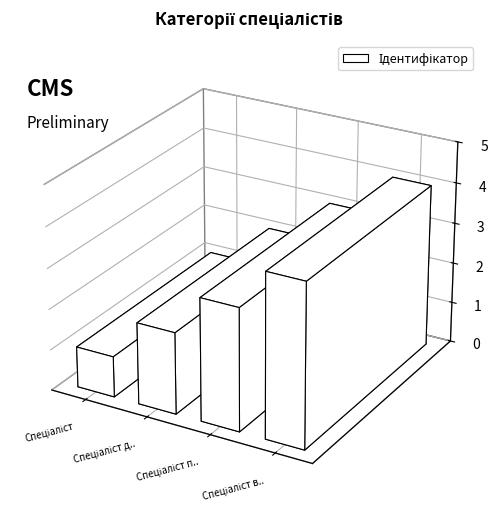

Is it true that the value at Спеціаліст другої категорії is 3?

False